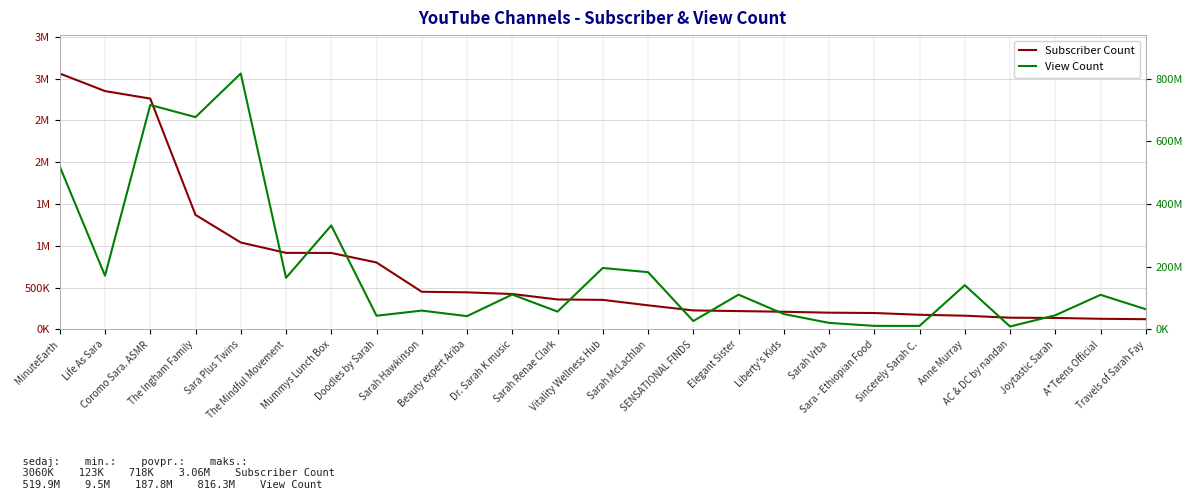

Which category has the highest value across all series?

Sara Plus Twins